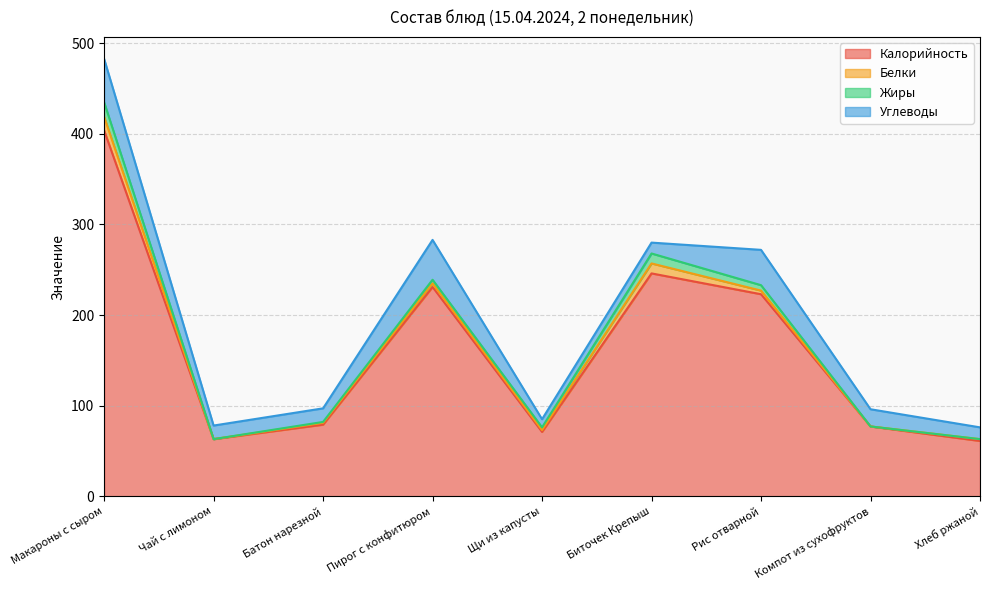

The Белки series shows 11 at Биточек Крепыш. True or false?

True